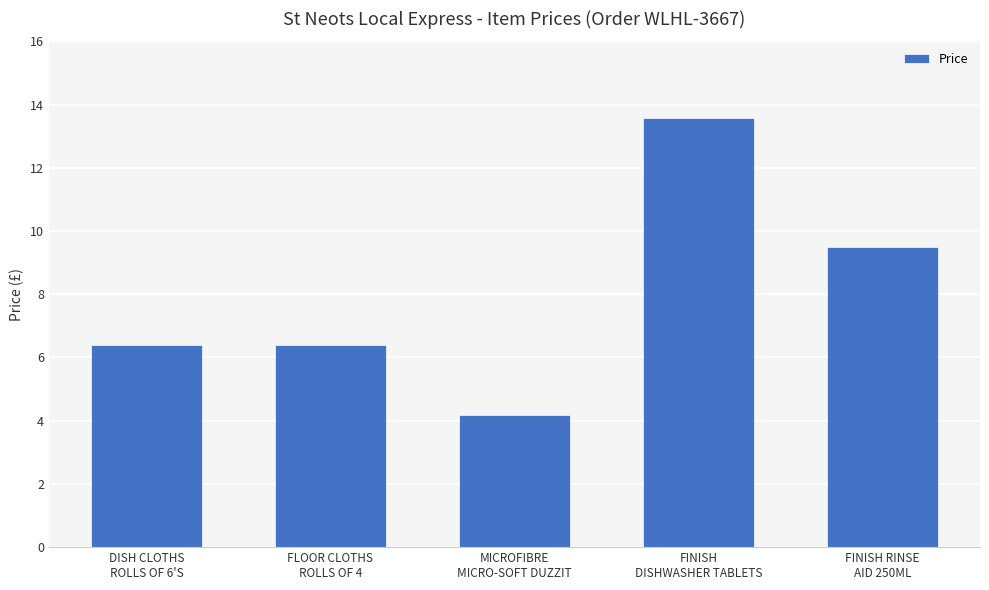

How many values exceed 6?

4